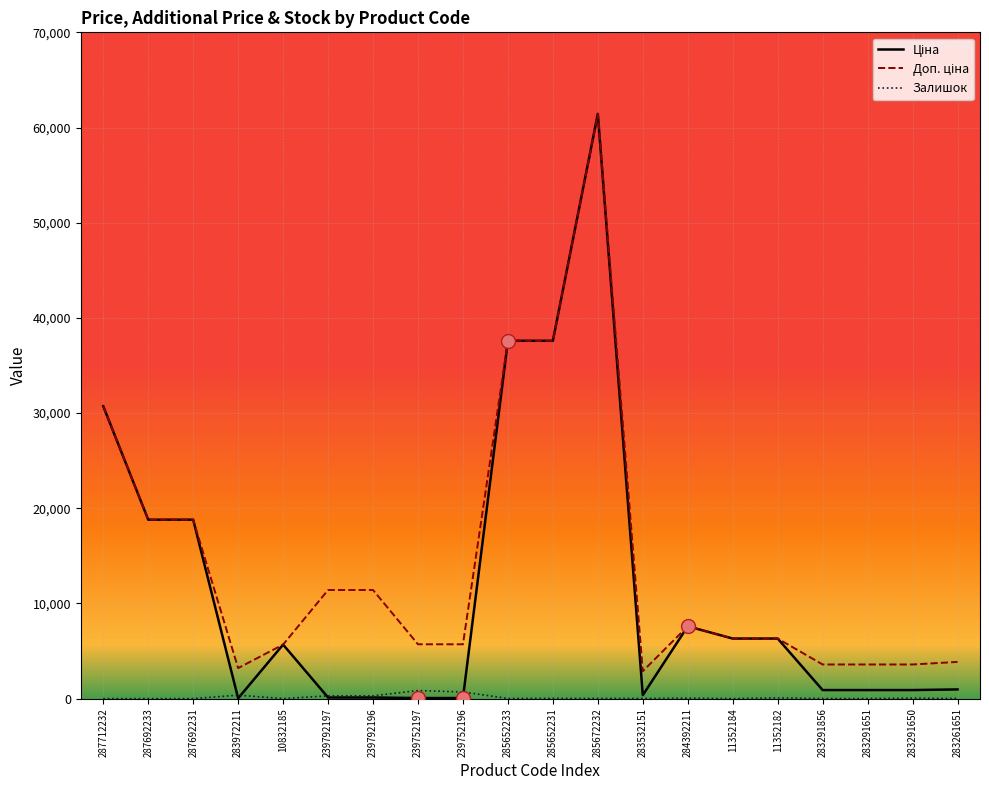

At which category is the sum across all series the highest?

285672232